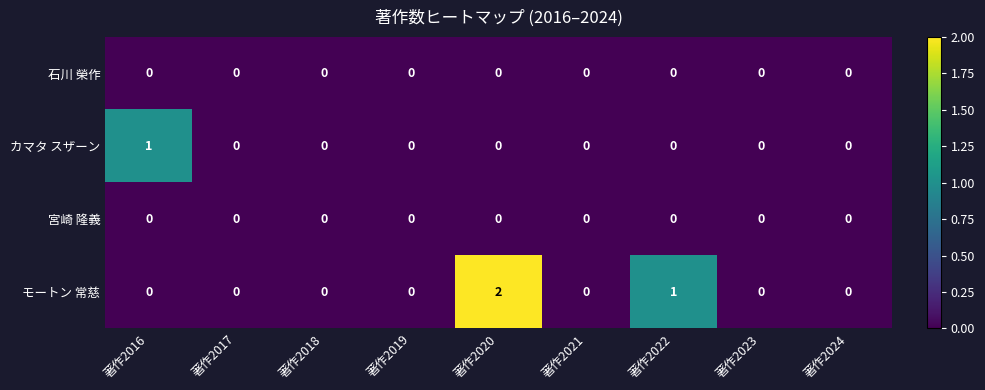

Which series has the largest total across all categories?

モートン 常慈